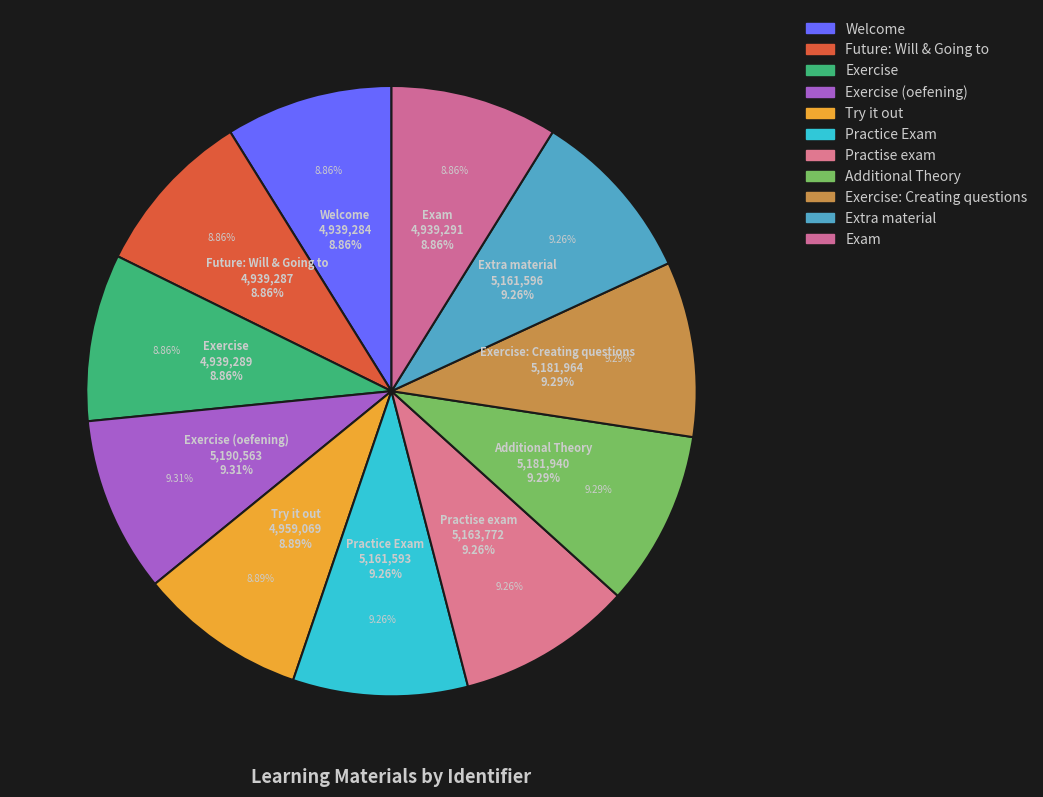

Is there a majority slice in this chart?

No